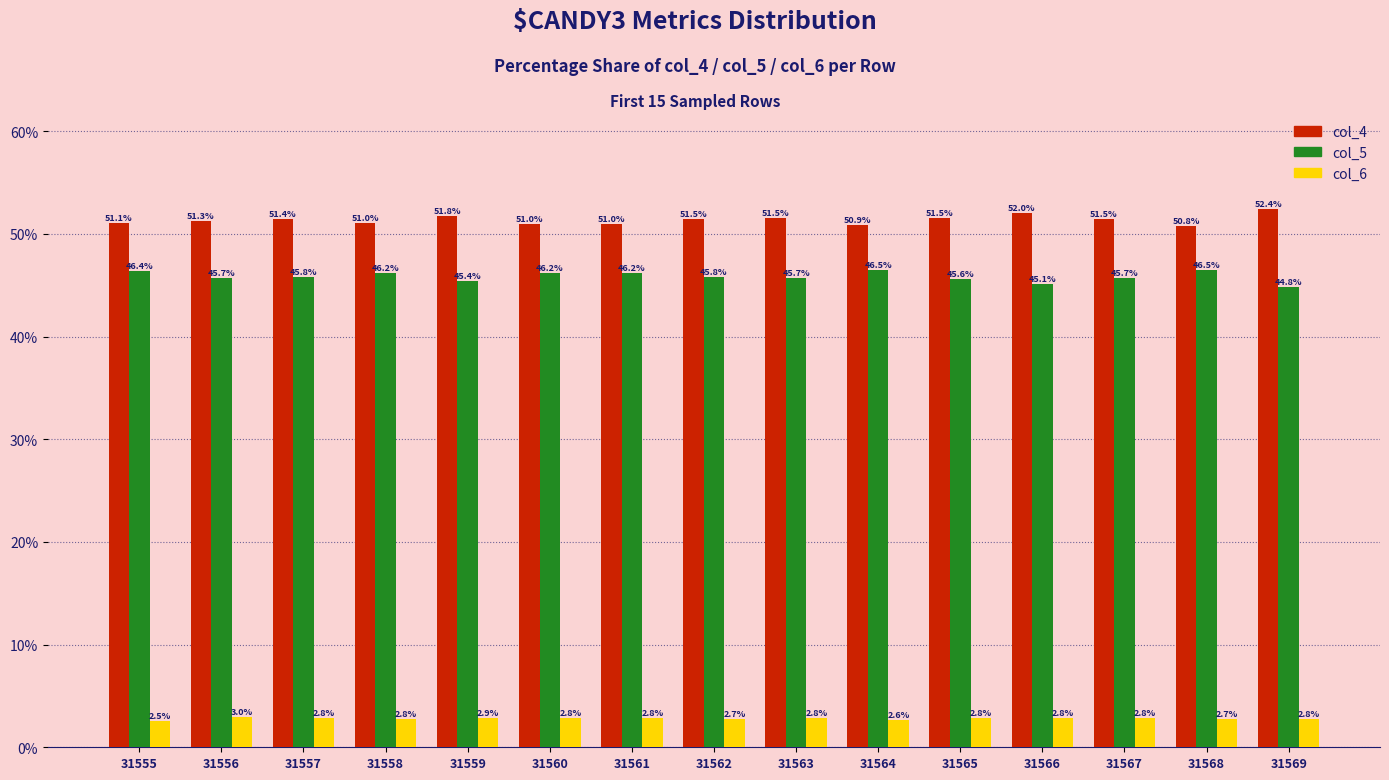

Which label corresponds to the largest value in the chart?

31569